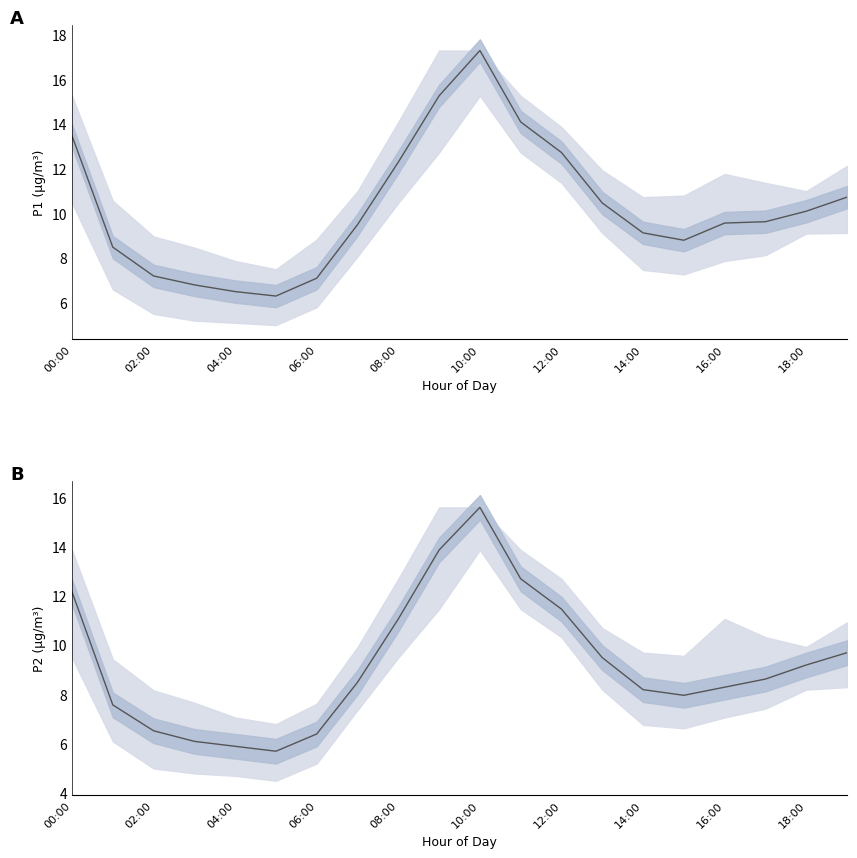

What is the total value across all series at 13?

20.0